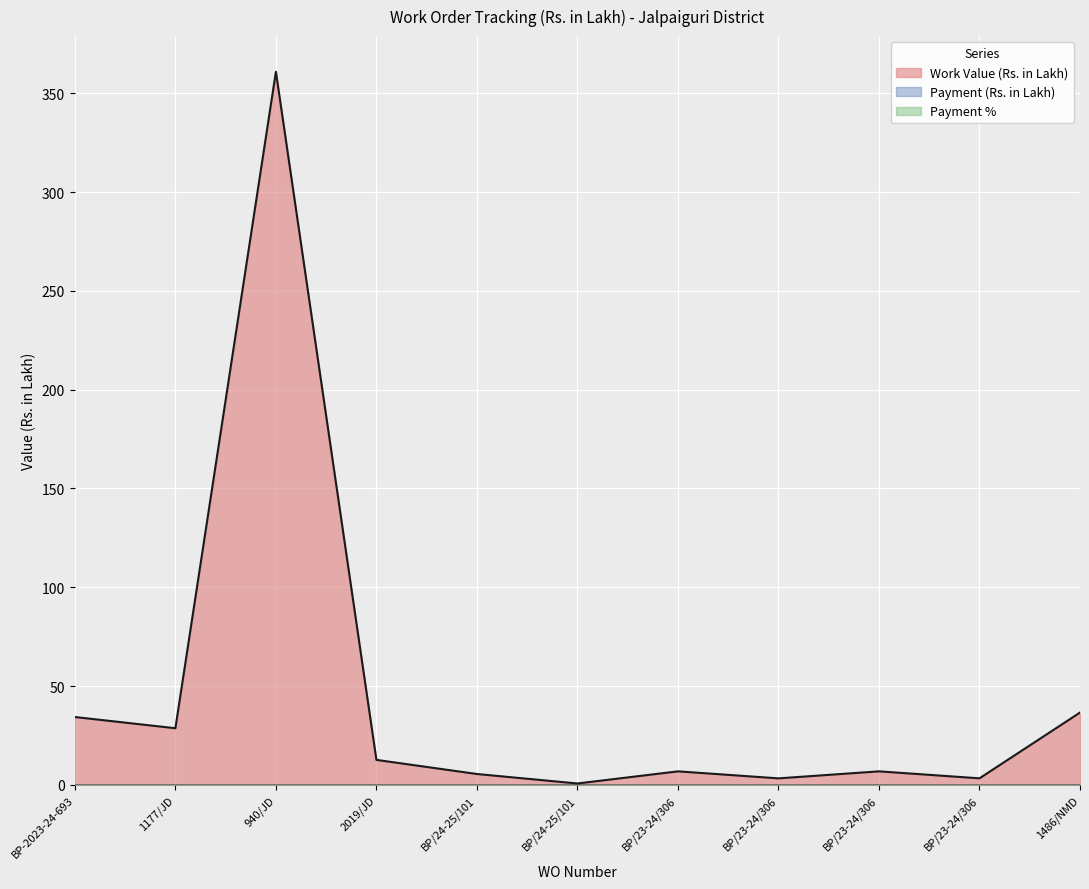

Reading right to left, extract all data points from this chart.

Work Value (Rs. in Lakh): 1486/NMD=36.6	BP/23-24/306=3.3	BP/23-24/306=6.8	BP/23-24/306=3.3	BP/23-24/306=6.8	BP/24-25/101=0.7	BP/24-25/101=5.5	2019/JD=12.6	940/JD=360.9	1177/JD=28.6	BP-2023-24-693=34.3
Payment (Rs. in Lakh): 1486/NMD=0.0	BP/23-24/306=0.0	BP/23-24/306=0.0	BP/23-24/306=0.0	BP/23-24/306=0.0	BP/24-25/101=0.0	BP/24-25/101=0.0	2019/JD=0.0	940/JD=0.0	1177/JD=0.0	BP-2023-24-693=0.0
Payment %: 1486/NMD=0.0	BP/23-24/306=0.0	BP/23-24/306=0.0	BP/23-24/306=0.0	BP/23-24/306=0.0	BP/24-25/101=0.0	BP/24-25/101=0.0	2019/JD=0.0	940/JD=0.0	1177/JD=0.0	BP-2023-24-693=0.0